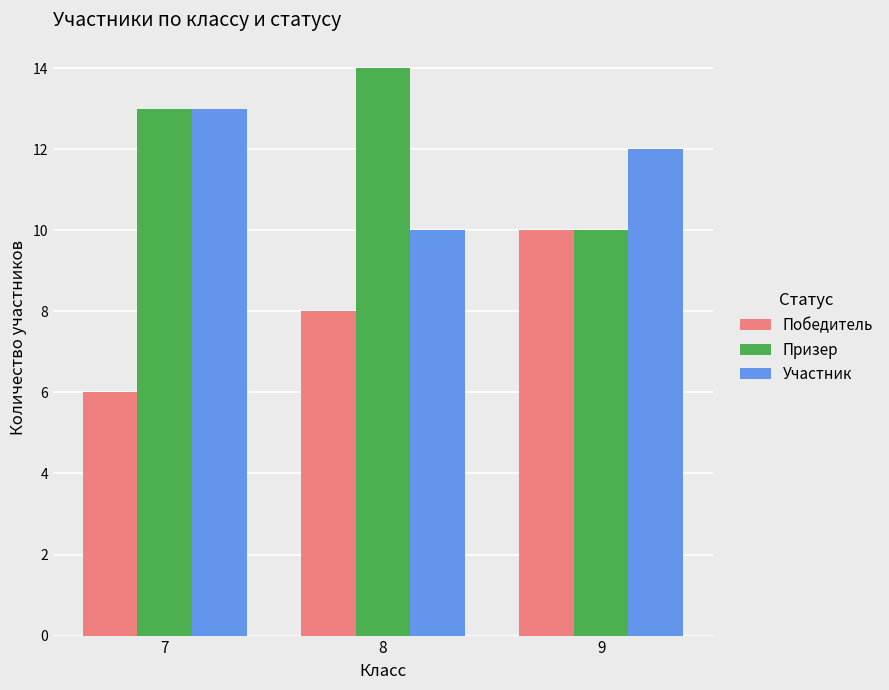

How many Призер values are between 10 and 14?

3